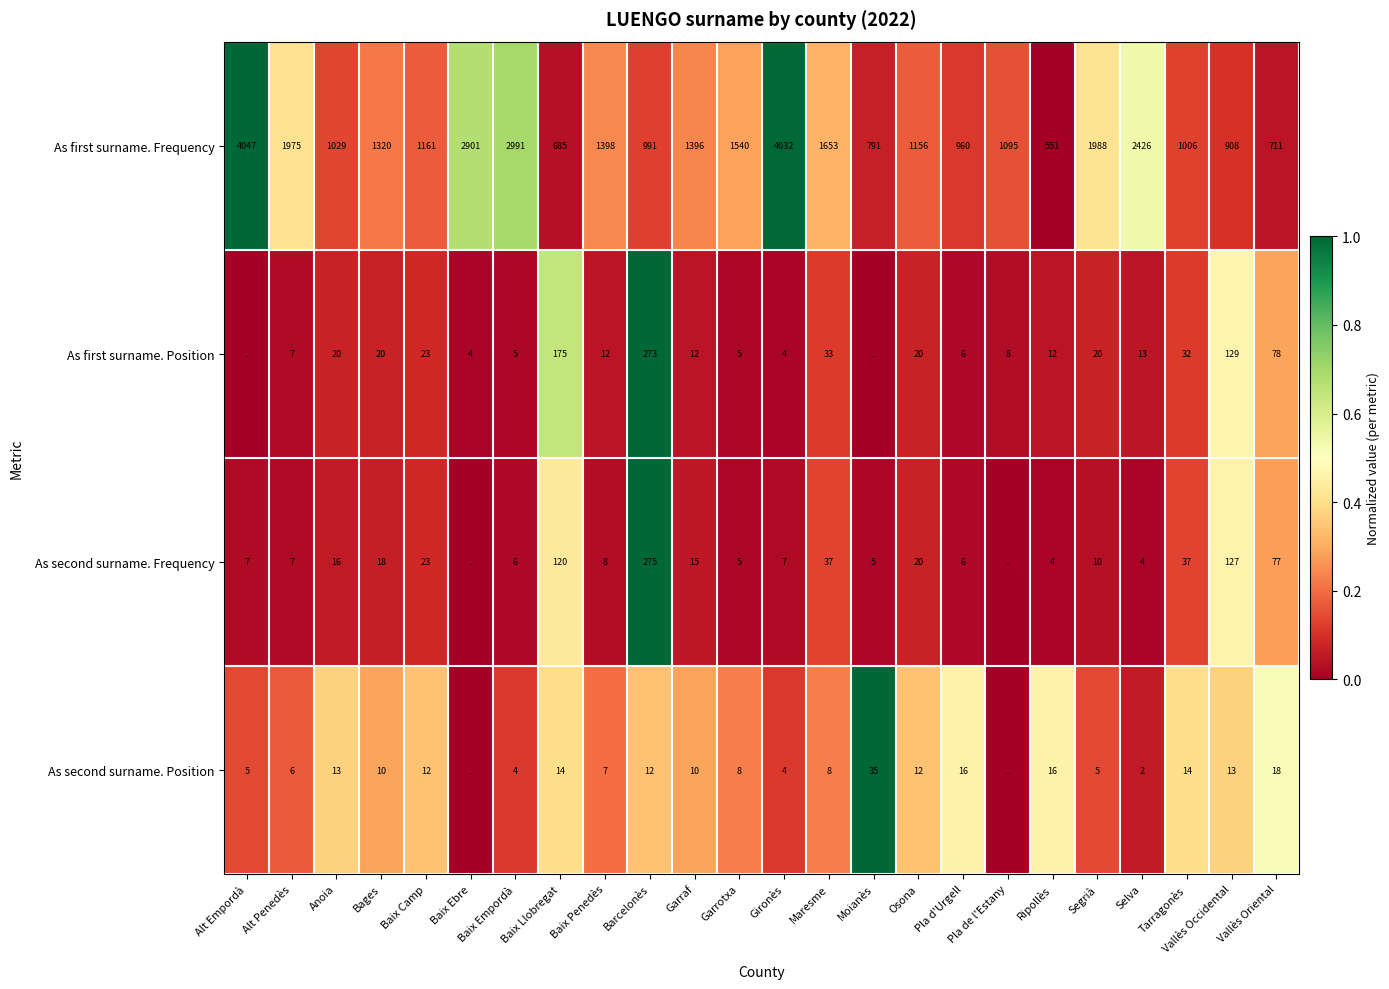

What is the difference between the highest and lowest values at Osona?

1144